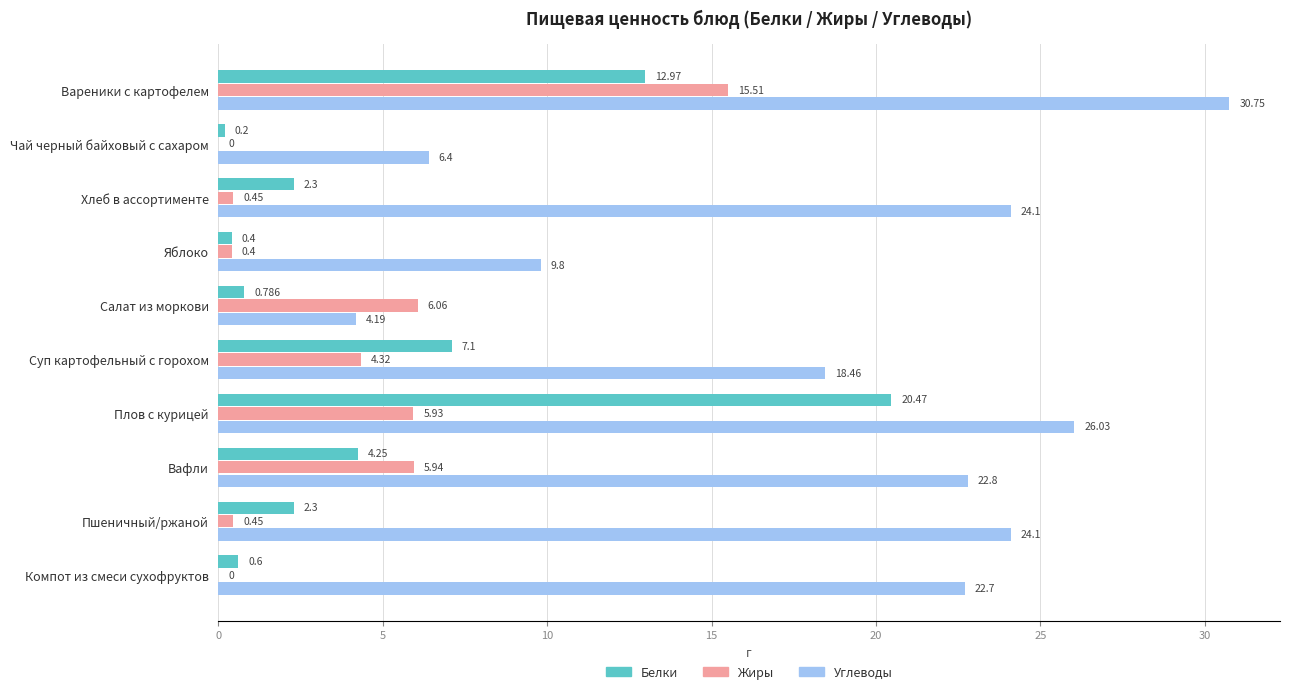

Which category has the highest value across all series?

Вареники с картофелем